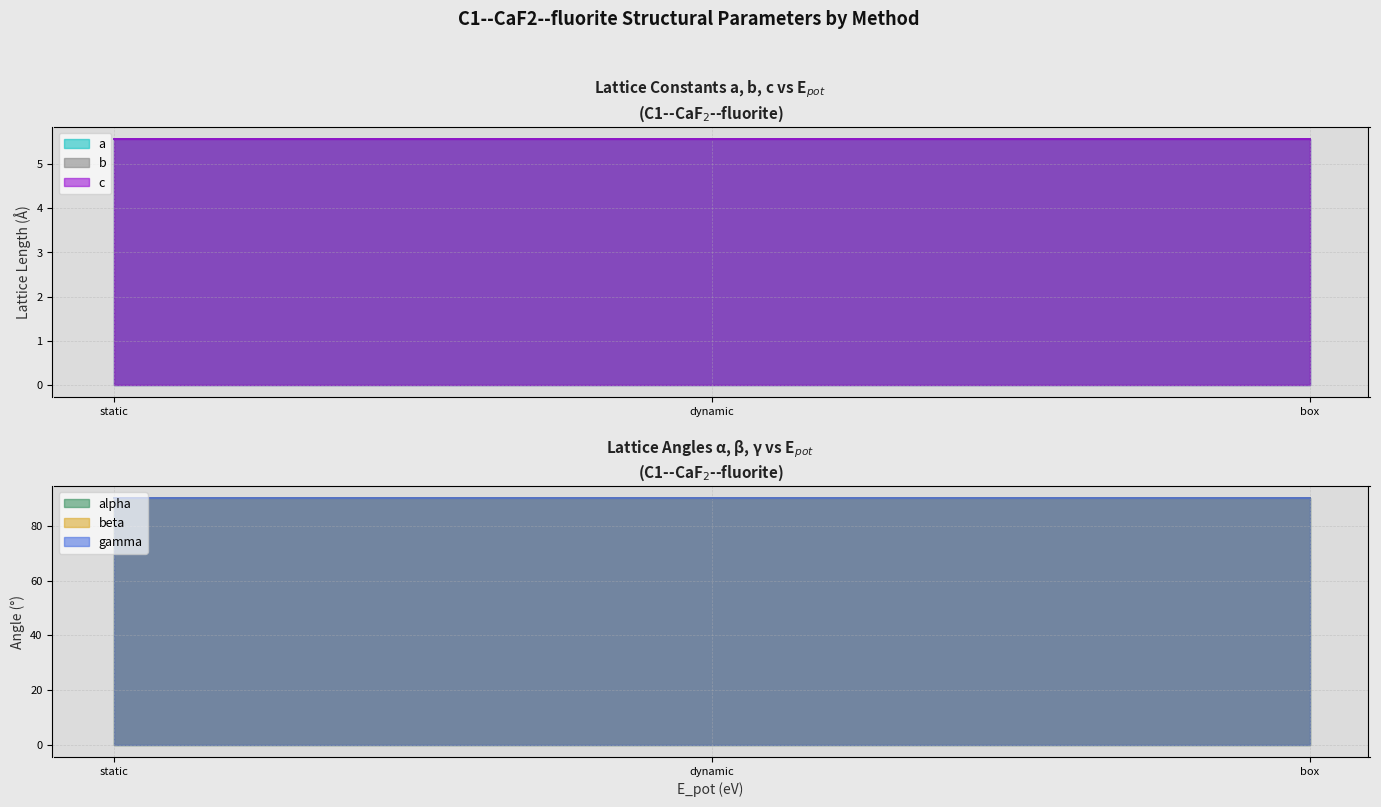

Reading left to right, what are all the values shown in this chart?

a: static=5.6	dynamic=5.6	box=5.6
b: static=5.6	dynamic=5.6	box=5.6
c: static=5.6	dynamic=5.6	box=5.6
alpha: static=90.0	dynamic=90.0	box=90.0
beta: static=90.0	dynamic=90.0	box=90.0
gamma: static=90.0	dynamic=90.0	box=90.0